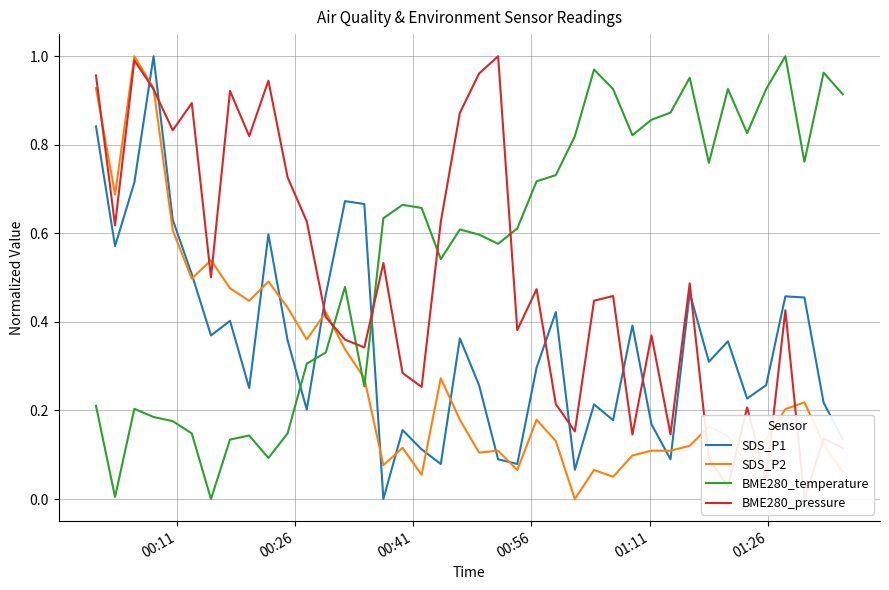

How many distinct data groups are displayed?

4